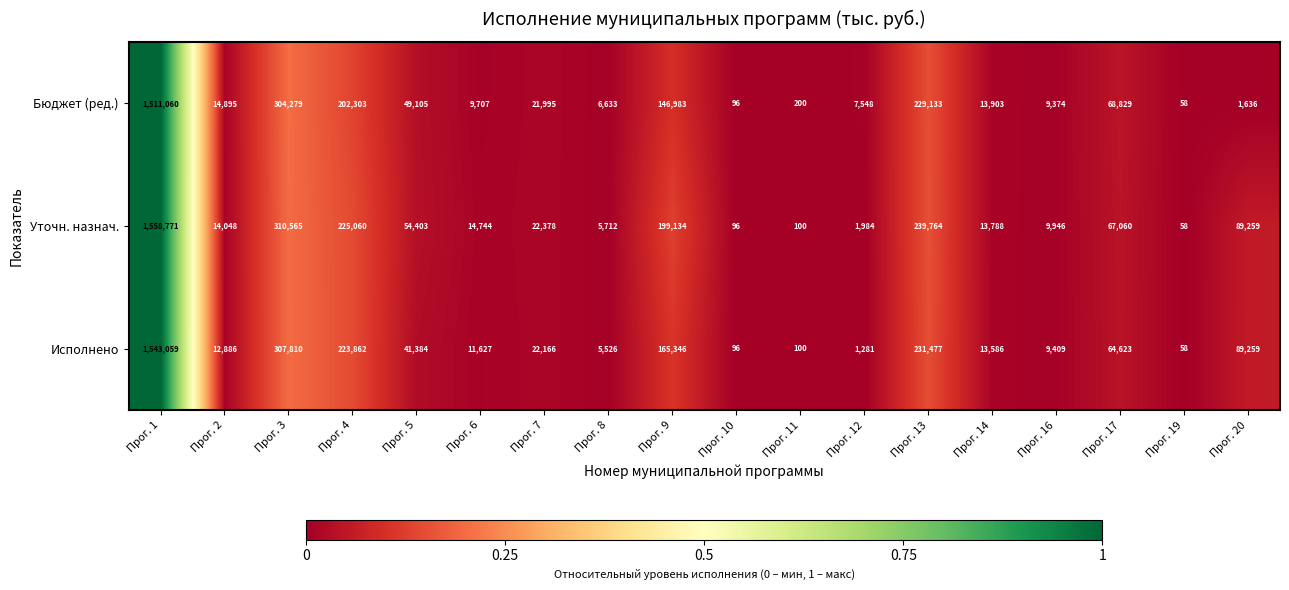

Which series has the widest spread of values?

Уточн. назнач.